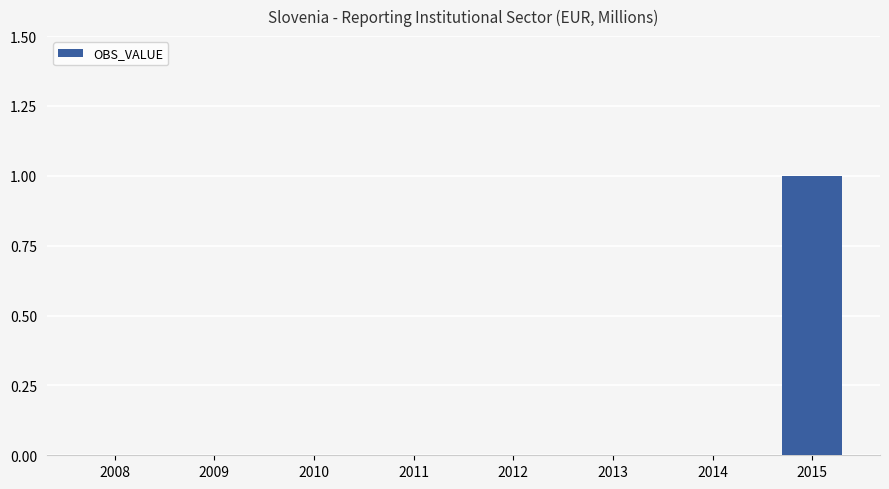

Is it true that the value at 2009 is 0?

True